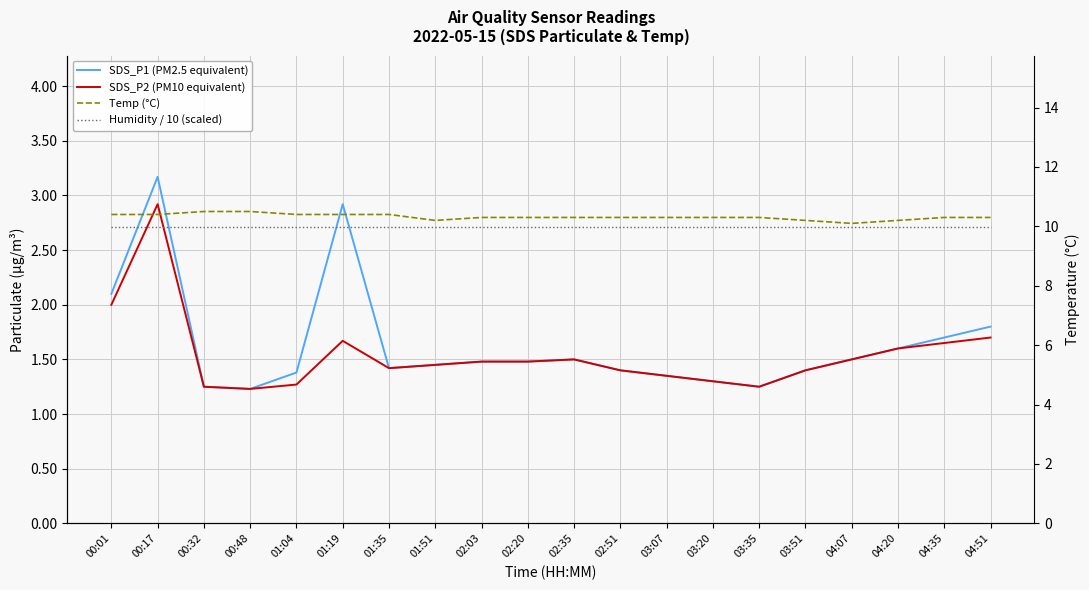

Which series changed the most between 04:07 and 04:35?

Temp (°C)